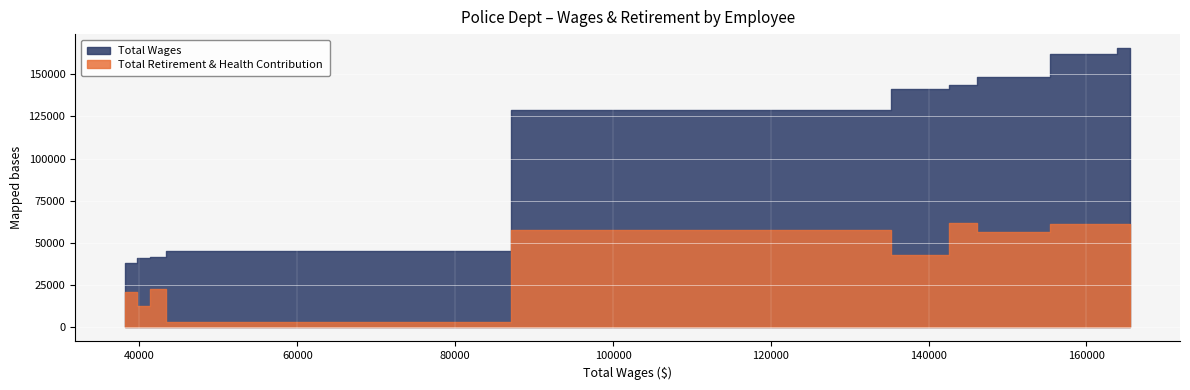

How many data points in Total Retirement & Health Contribution are above 56626?

4